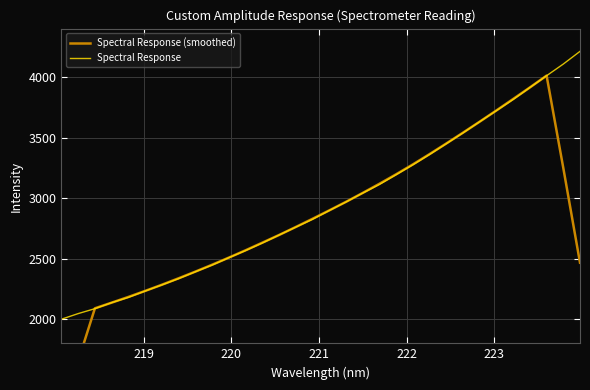

What is the lowest value of the Spectral Response series?

1999.1